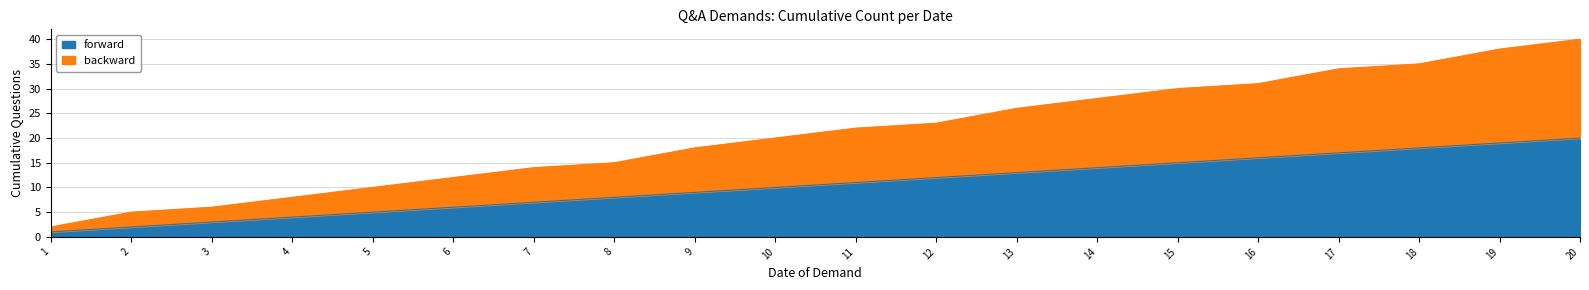

At how many categories does at least one series exceed 8?

16